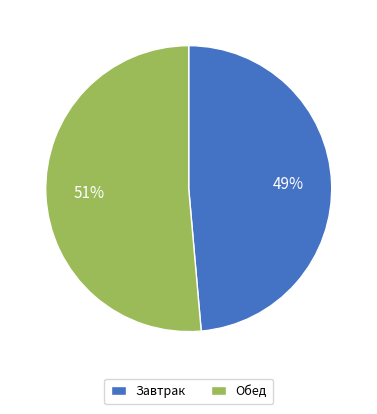

Is Завтрак the majority of the pie?

No